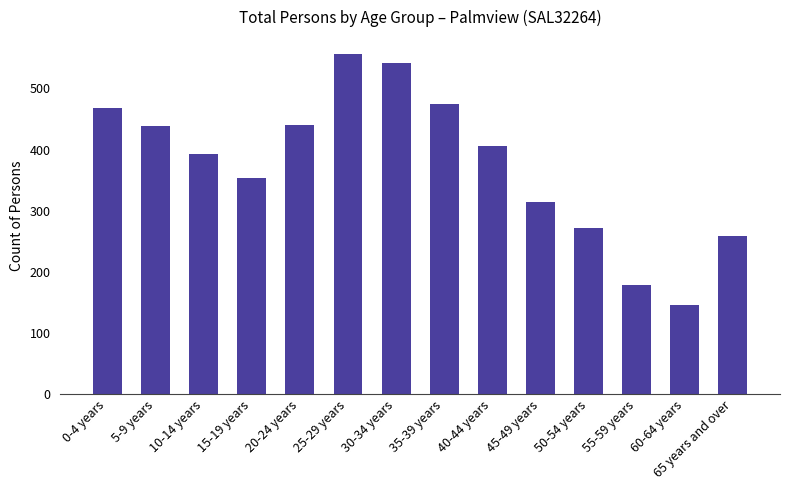

Does the chart contain any negative values?

No